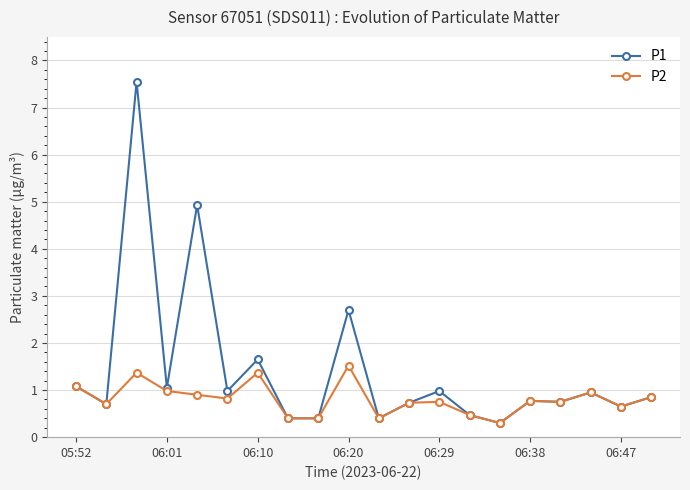

Which series has the largest total across all categories?

P1